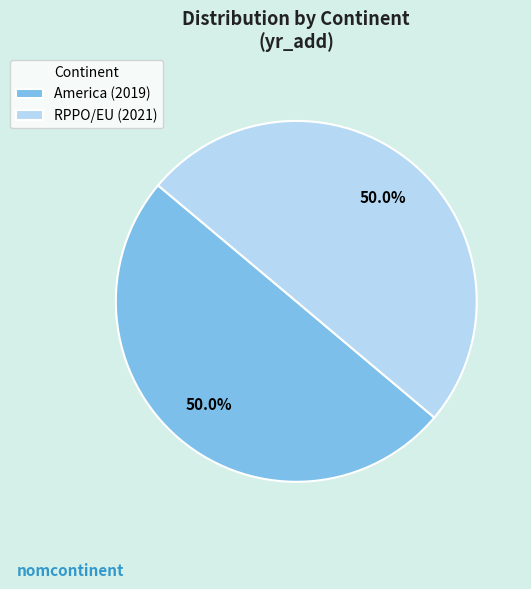

To the nearest percent, what percentage of the pie is America?

50%